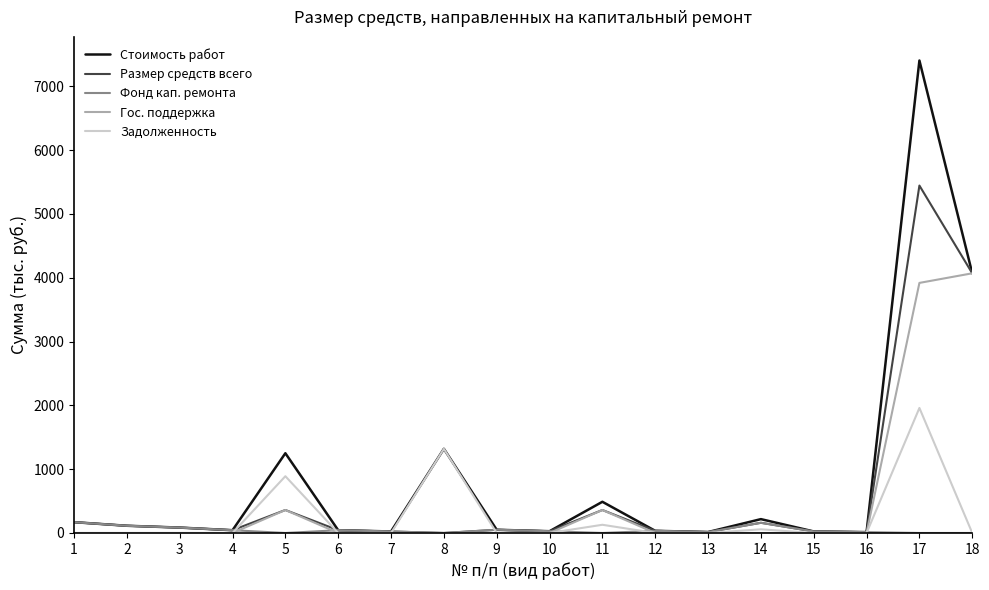

List the series in order of their peak value, lowest first.

Фонд кап. ремонта, Задолженность, Гос. поддержка, Размер средств всего, Стоимость работ